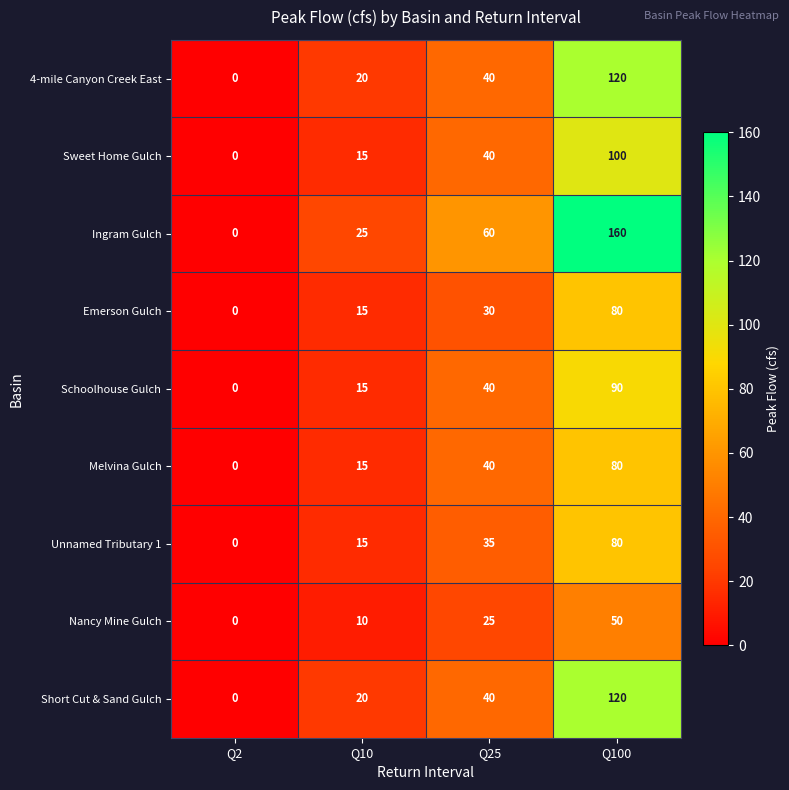

What is the maximum value for Melvina Gulch?

80